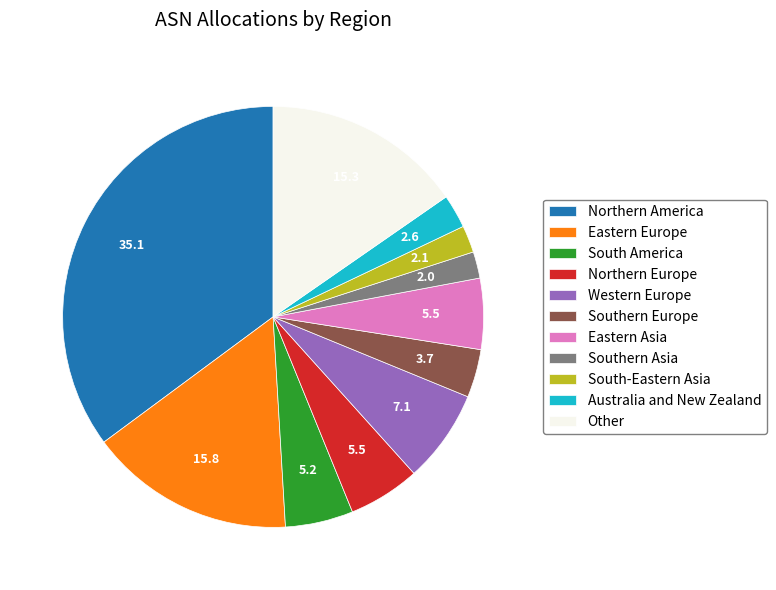

The Eastern Asia slice represents 17% of the pie. True or false?

False